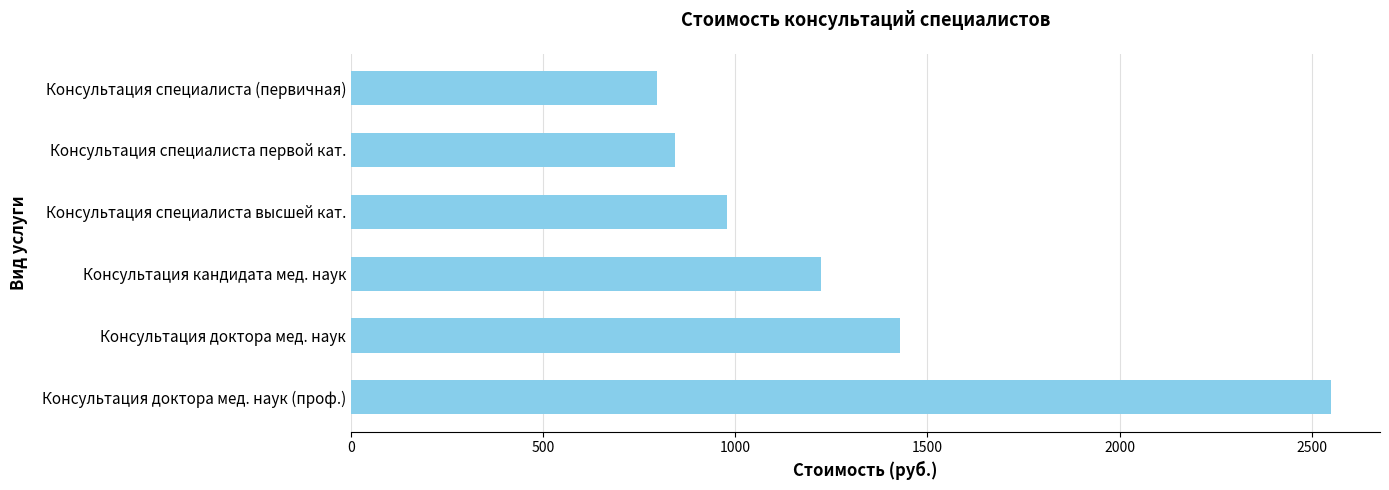

True or false: the data shows 1428 at Консультация доктора мед. наук.

True